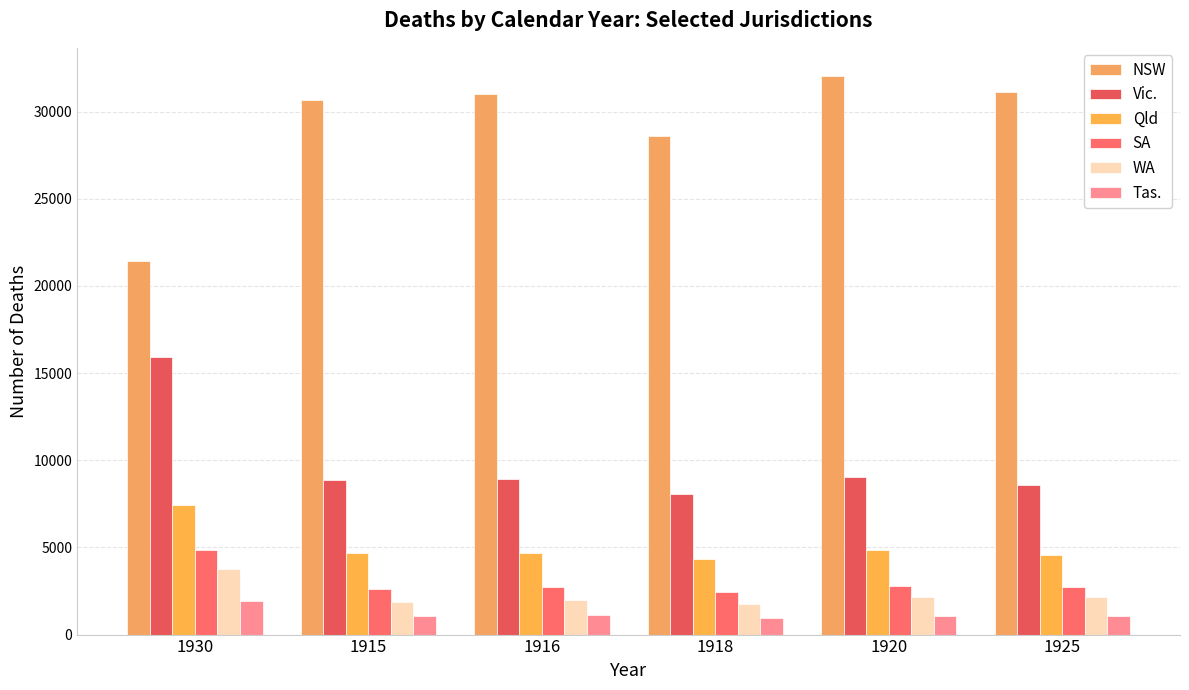

How many data points in SA are less than 2729?

3